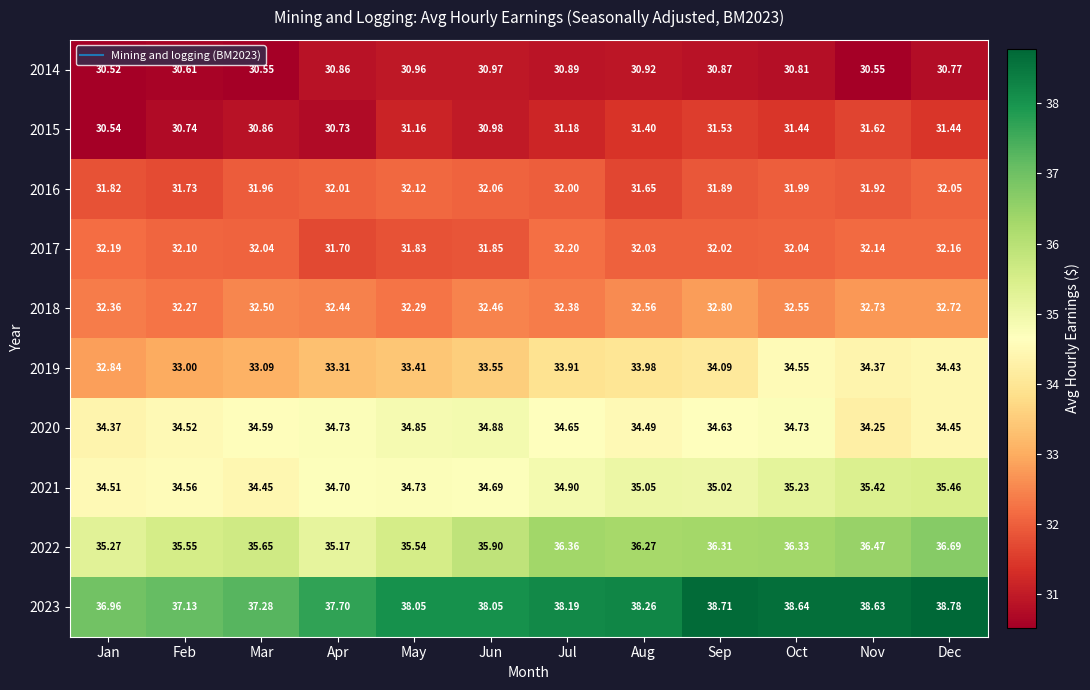

Rank the series by their maximum value, from lowest to highest.

2014, 2015, 2016, 2017, 2018, 2019, 2020, 2021, 2022, 2023